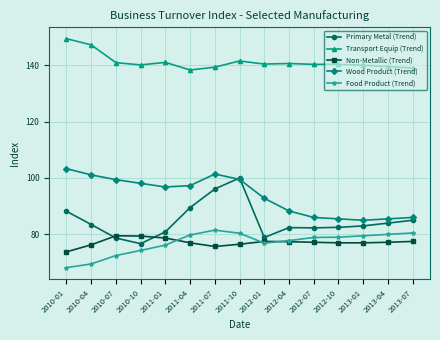

What is the value of the Food Product (Trend) point at the 12th from the left?

79.0